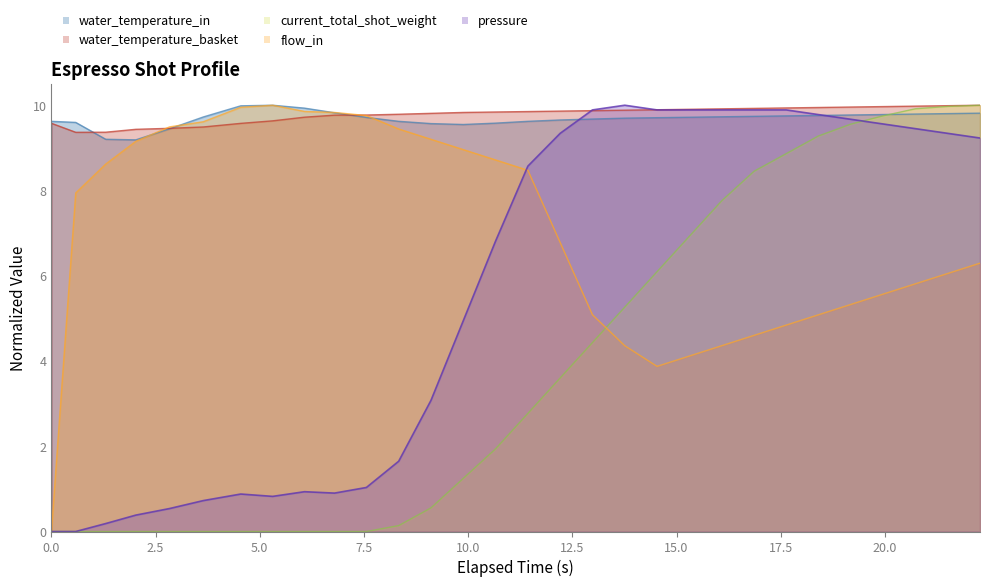

What is the difference between the highest and lowest values at flow_in?

9.4